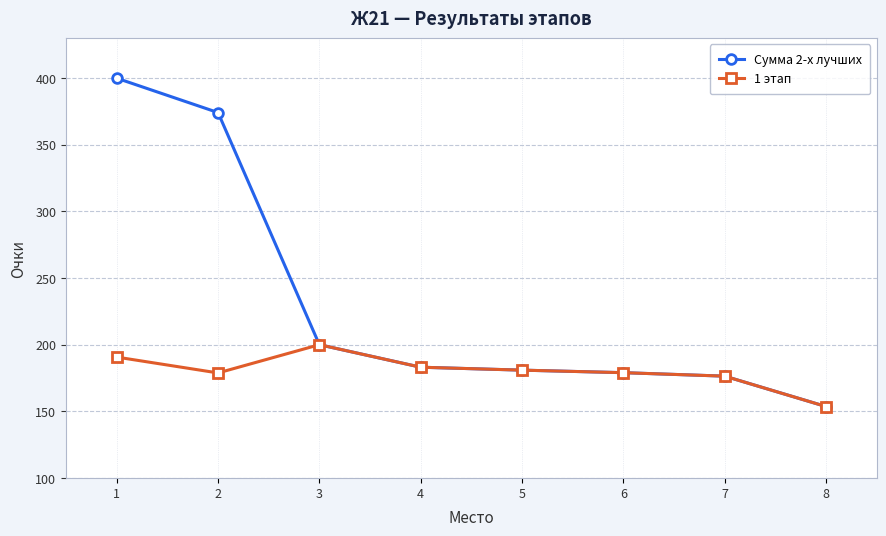

True or false: Сумма 2-х лучших has a value of 46.2 at 4.

False